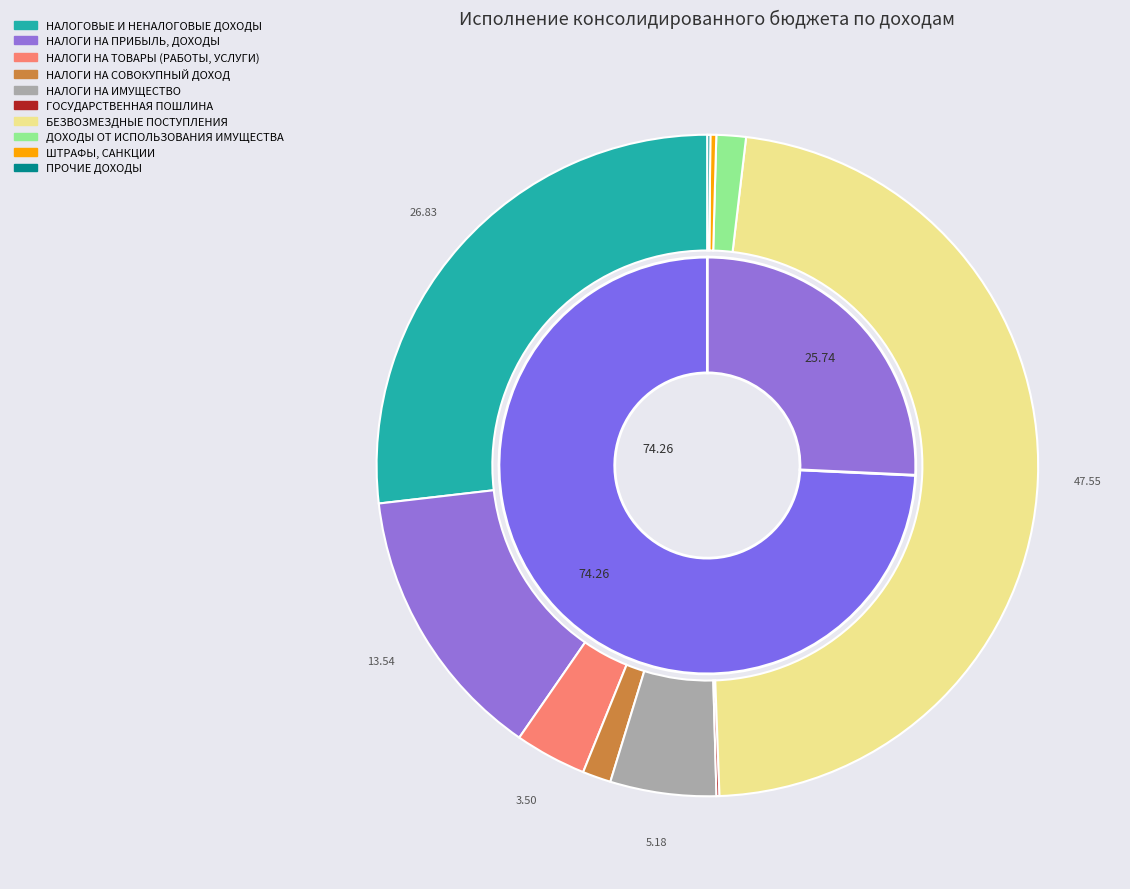

Is ДОХОДЫ ОТ ИСПОЛЬЗОВАНИЯ ИМУЩЕСТВА the majority of the pie?

No